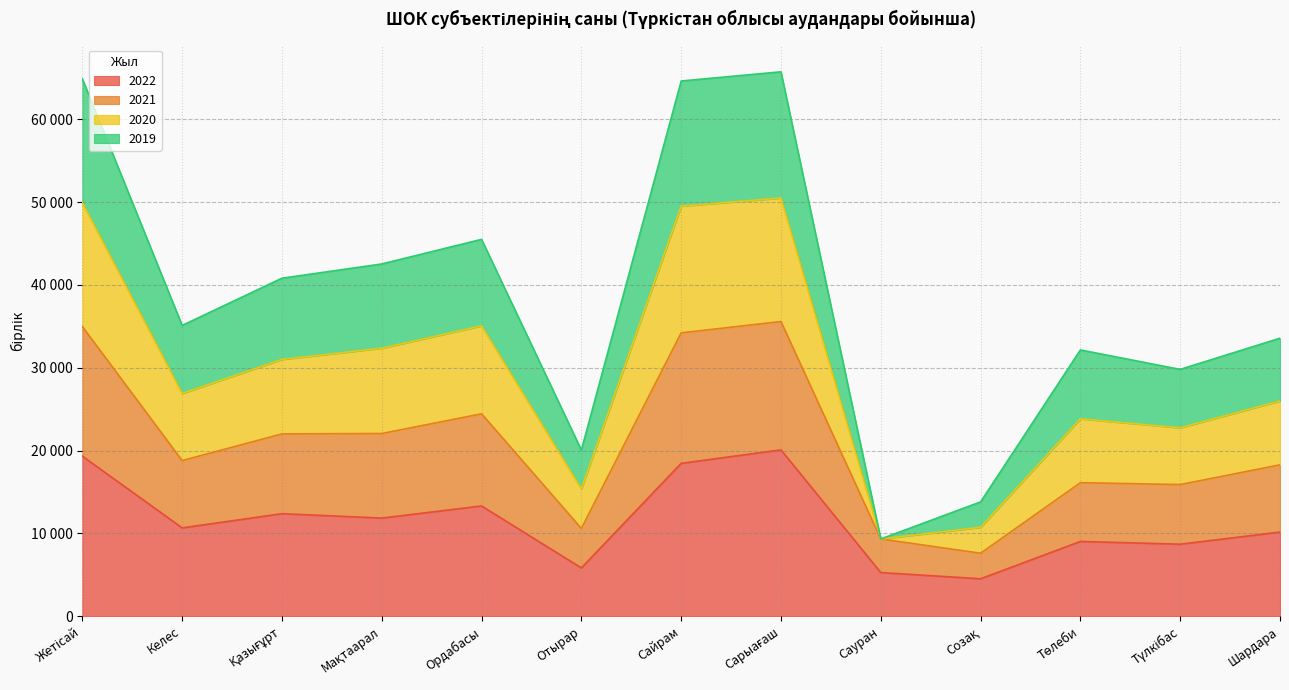

Count the number of data series in this chart.

4